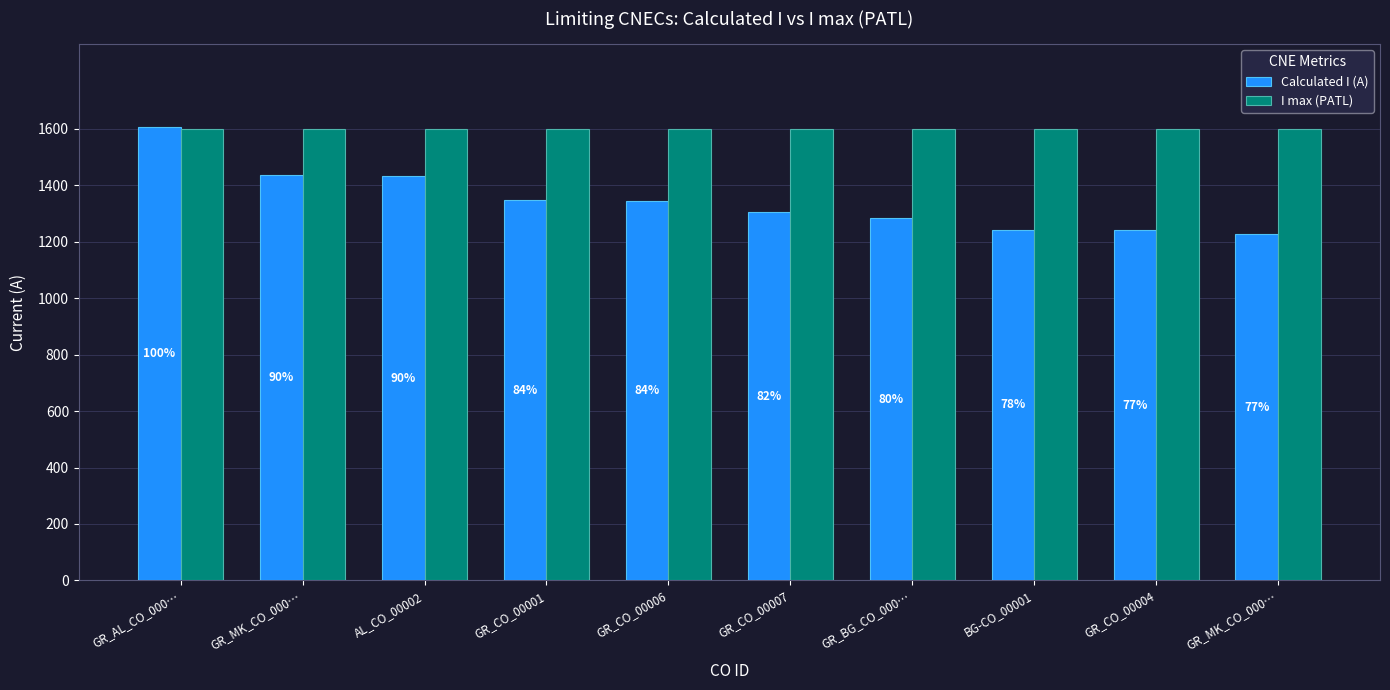

How many groups of bars are there?

10